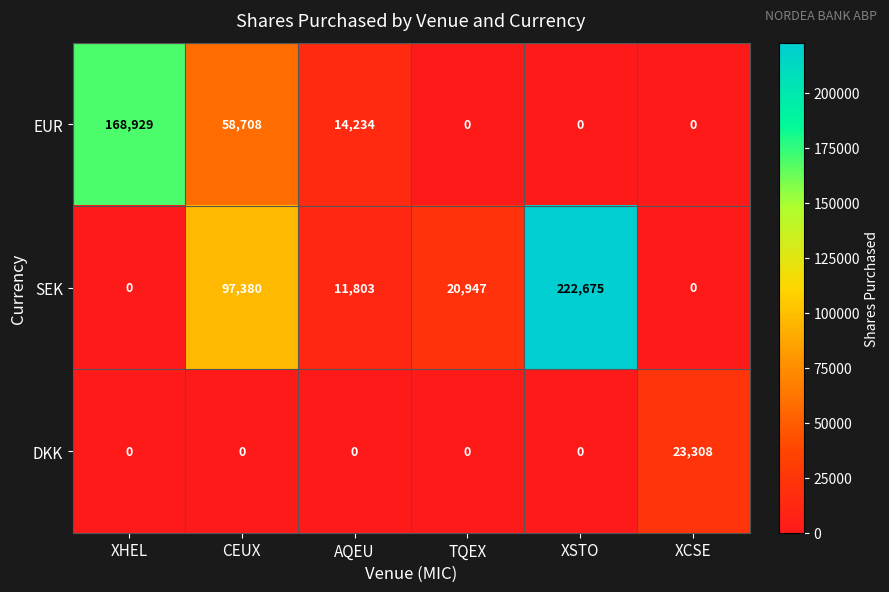

True or false: EUR has a value of -90396 at TQEX.

False